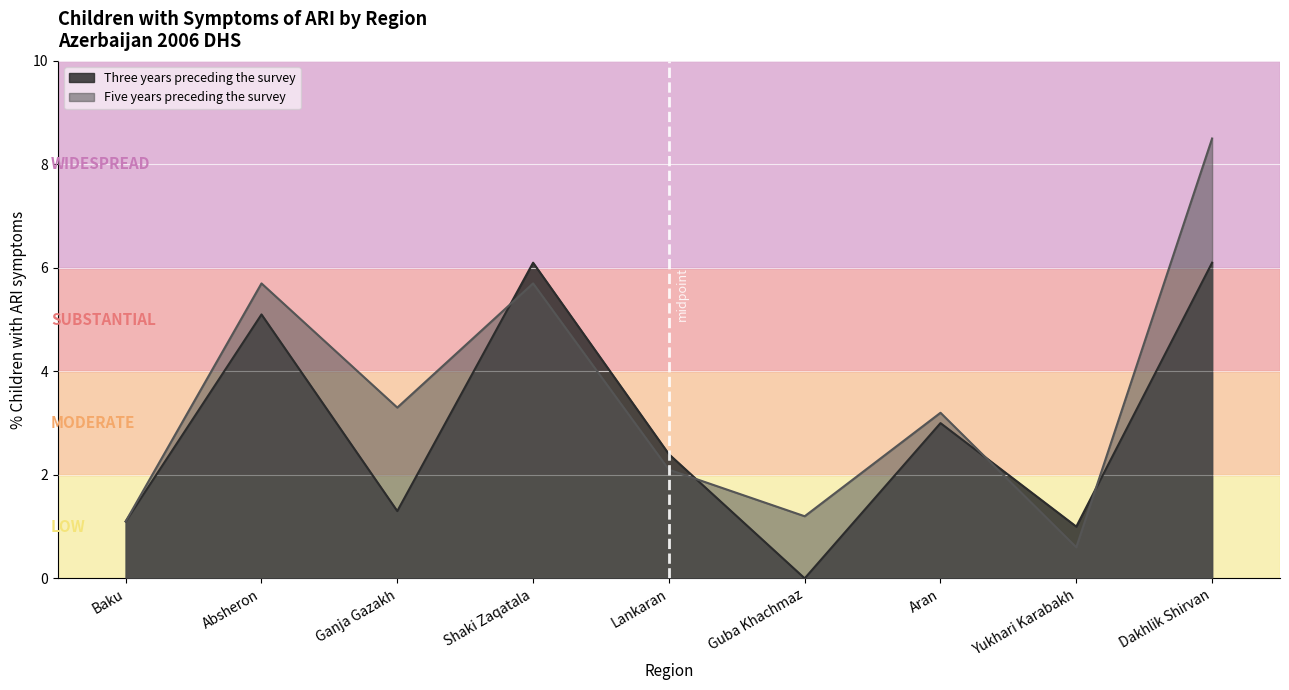

Where is Three years preceding the survey nearest to the value 3?

Aran